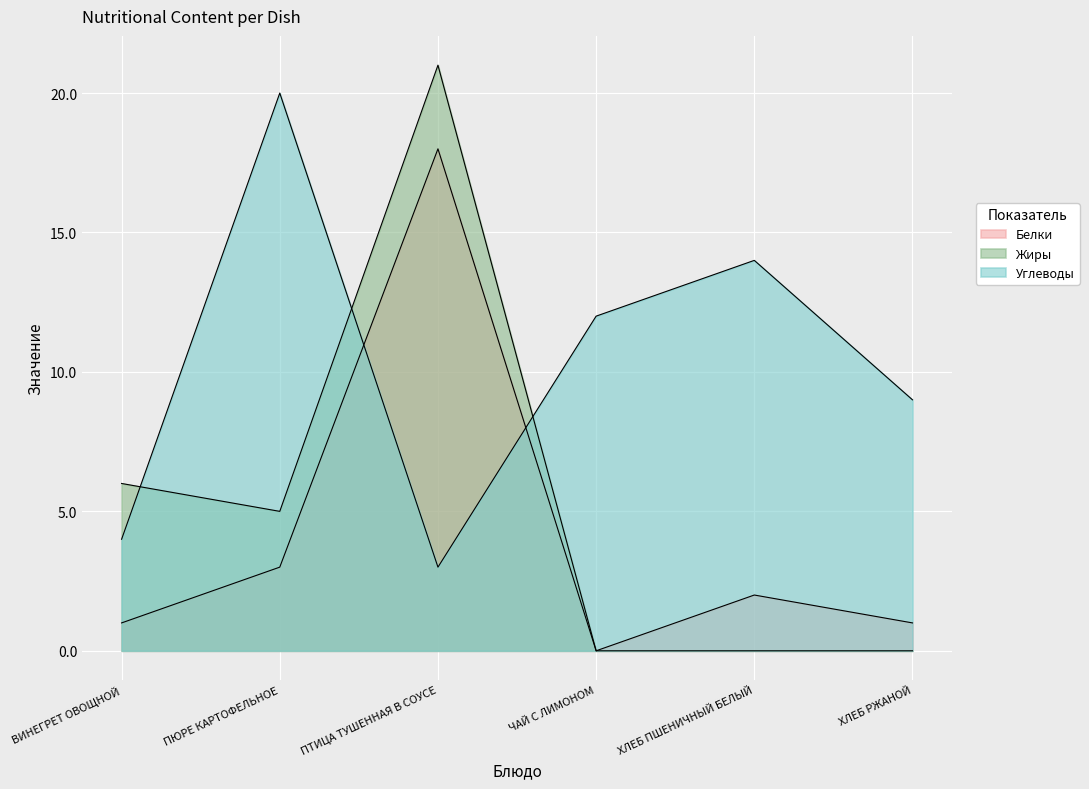

What is the sum of all Углеводы values?

62